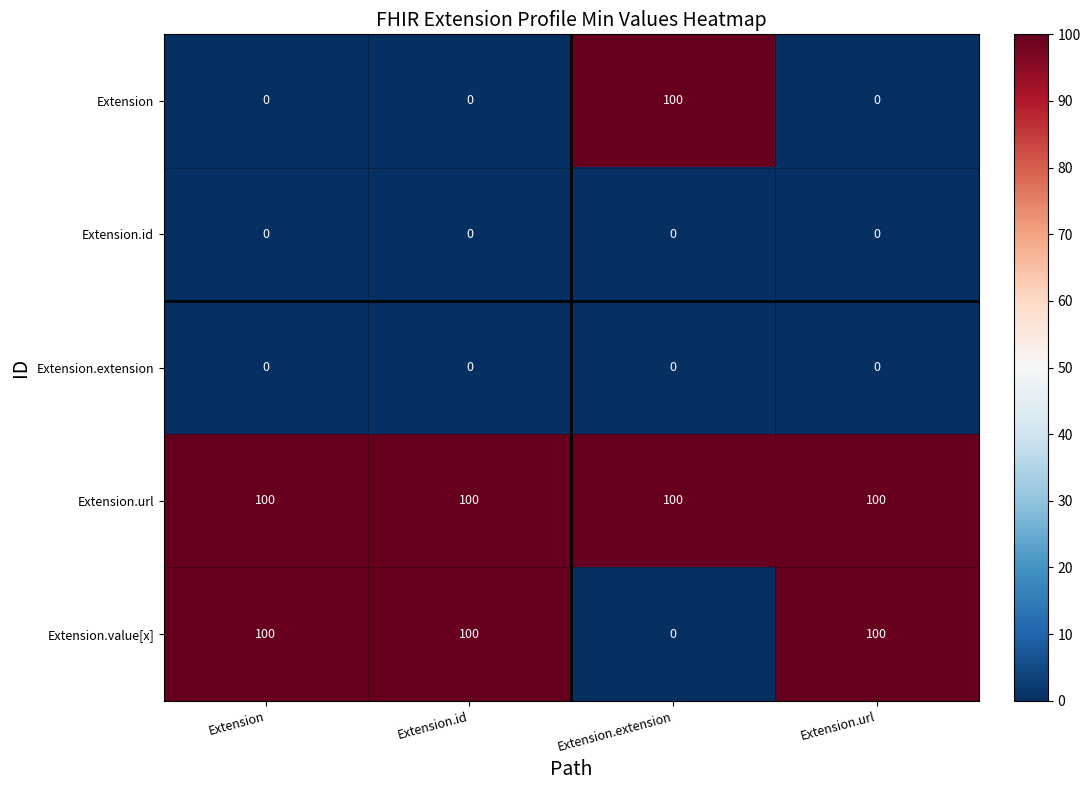

Count the number of categories in the chart.

4